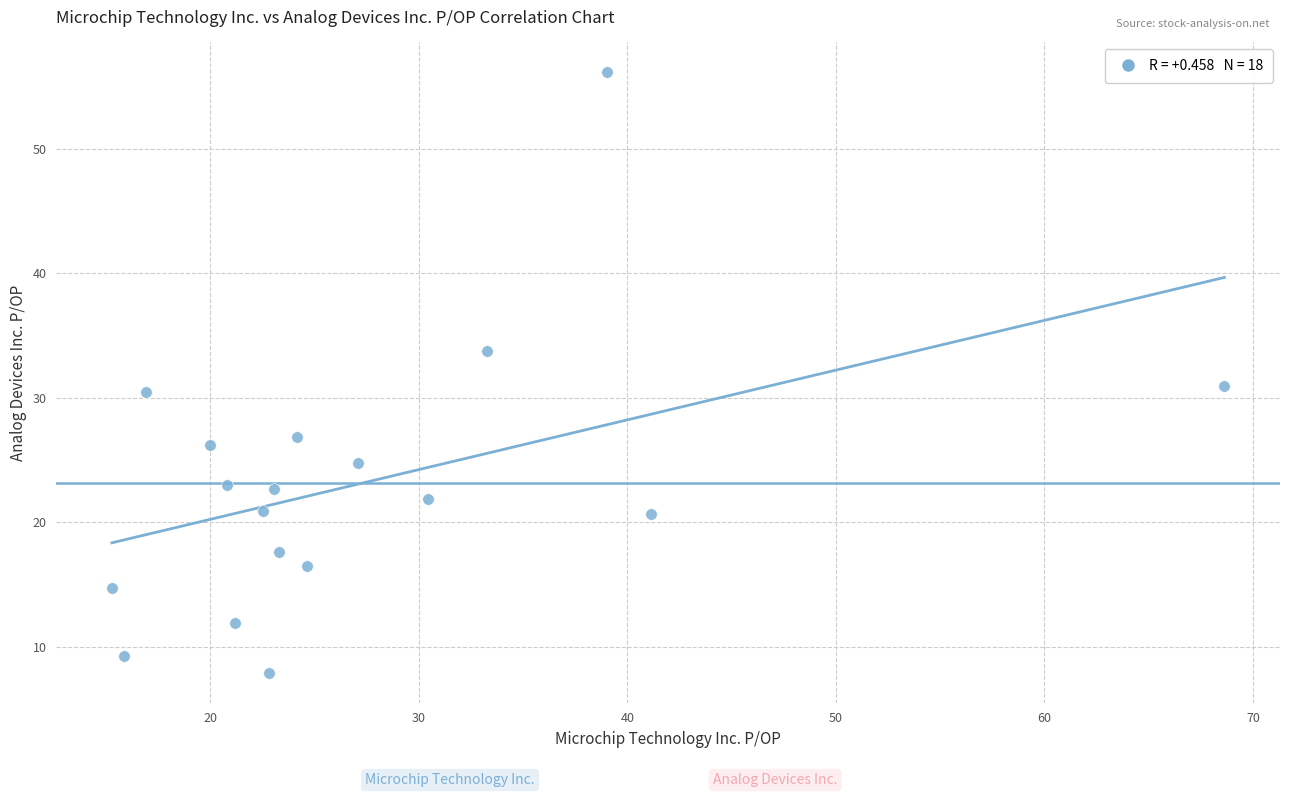

What is the range of X values (max minus min)?

53.3